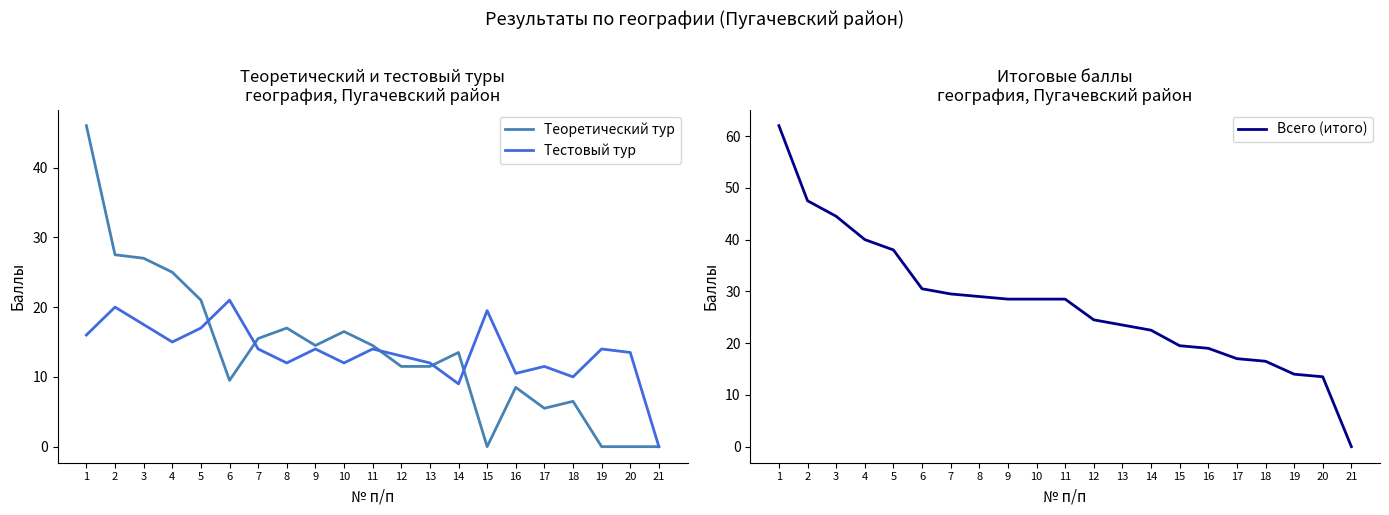

Where does the Тестовый тур series first go above 14?

1